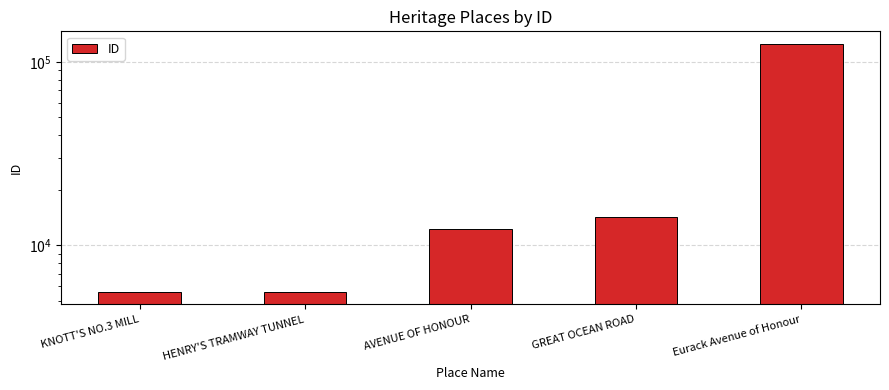

What is the difference between the values at Eurack Avenue of Honour and GREAT OCEAN ROAD?

111181